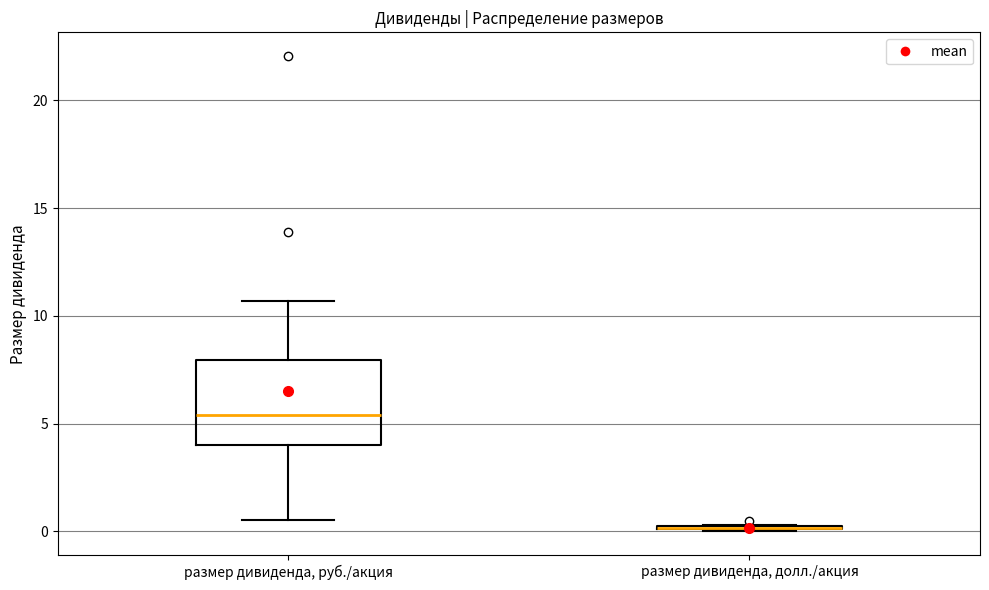

Reading left to right, read every box against the y-axis: the position of its median line, the range the box covers, and the ends of its whiskers. The values are not printed on the chart, so give them approximately, as read against the axis.

размер дивиденда, руб./акция: median 5.5, box 4.0 to 8.0, whiskers 0.5 to 10.5
размер дивиденда, долл./акция: box collapsed to a line at 0.0, whiskers 0.0 to 0.5